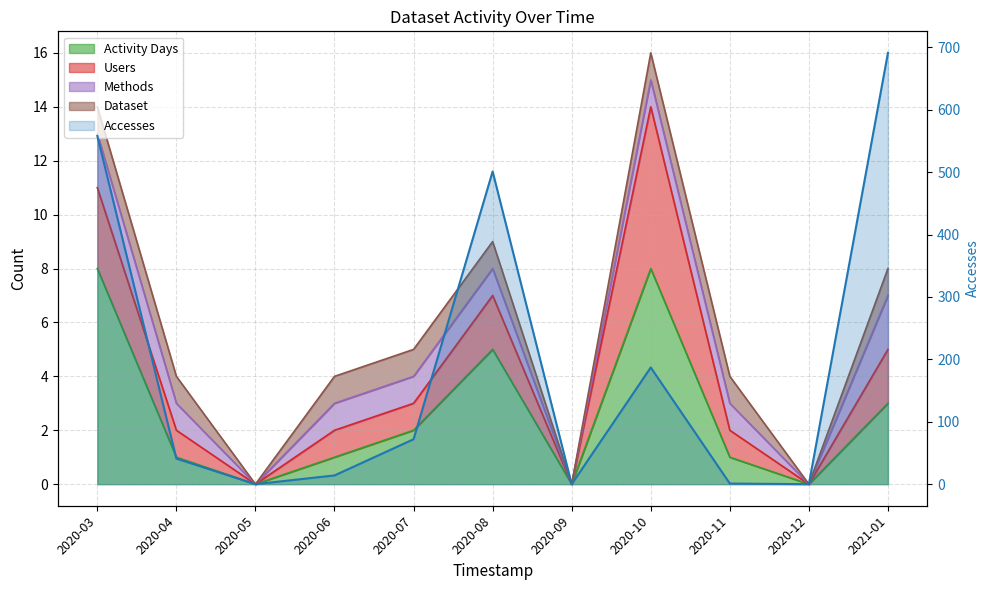

What is the label of the 1st point from the right?

2021-01